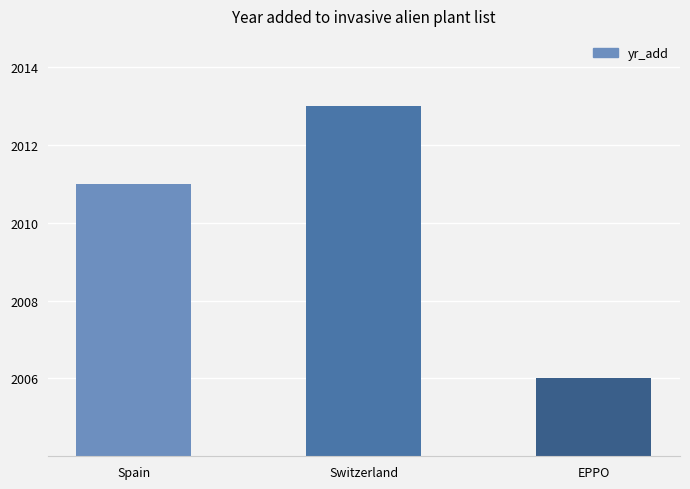

List the labels in order of value, largest first.

Switzerland, Spain, EPPO